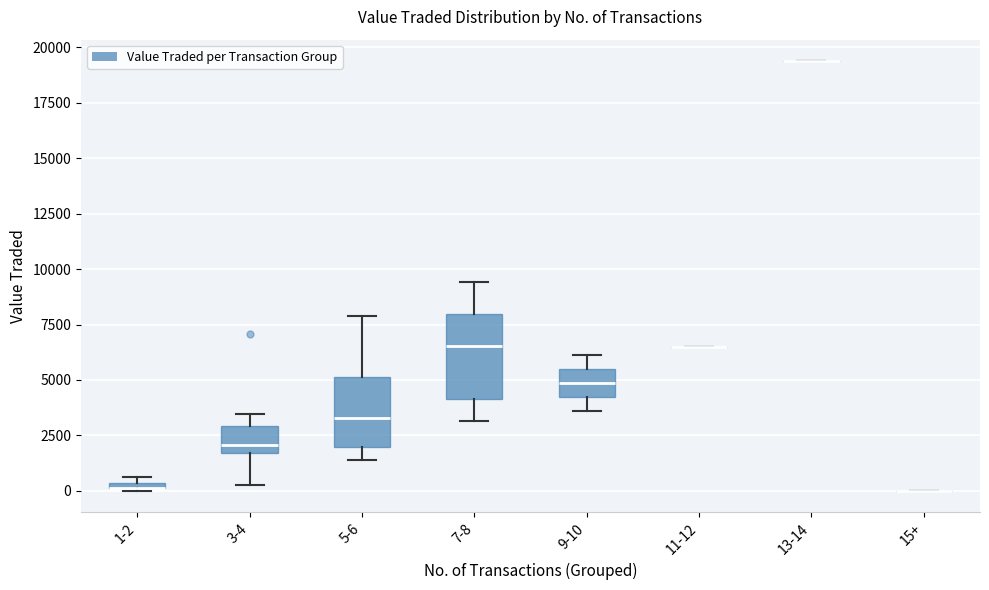

Comparing the boxes themselves (not the whiskers), which one is the tallest?

7-8